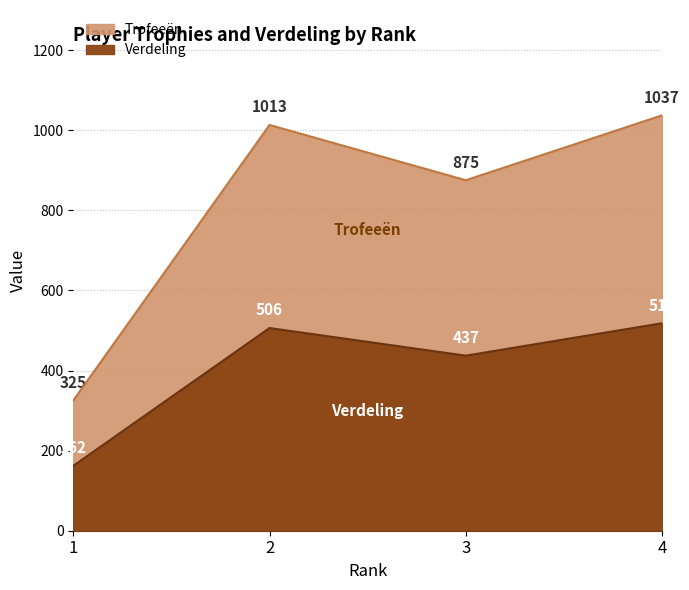

What is the average value of the Trofeeën series?

812